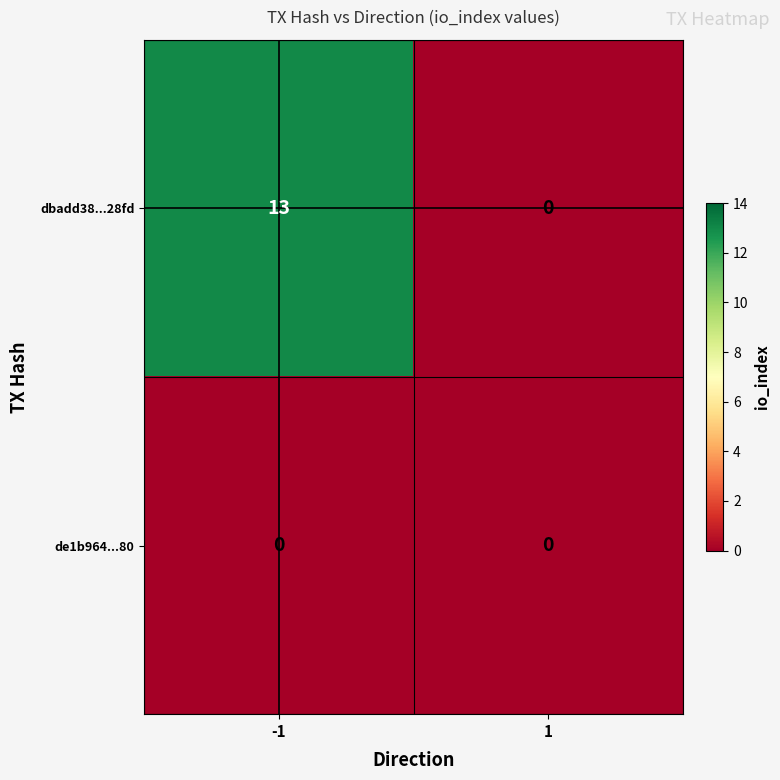

Is it true that dbadd38...28fd equals 0 at 1?

True